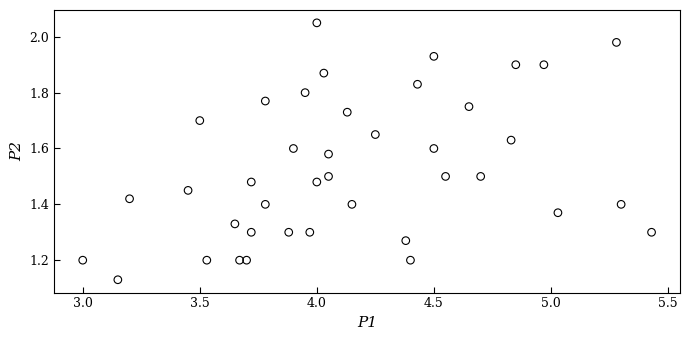

What is the range of X values (max minus min)?

2.4